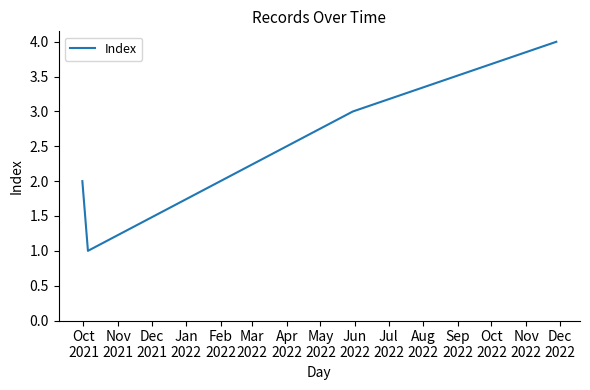

What is the sum of all values?

10